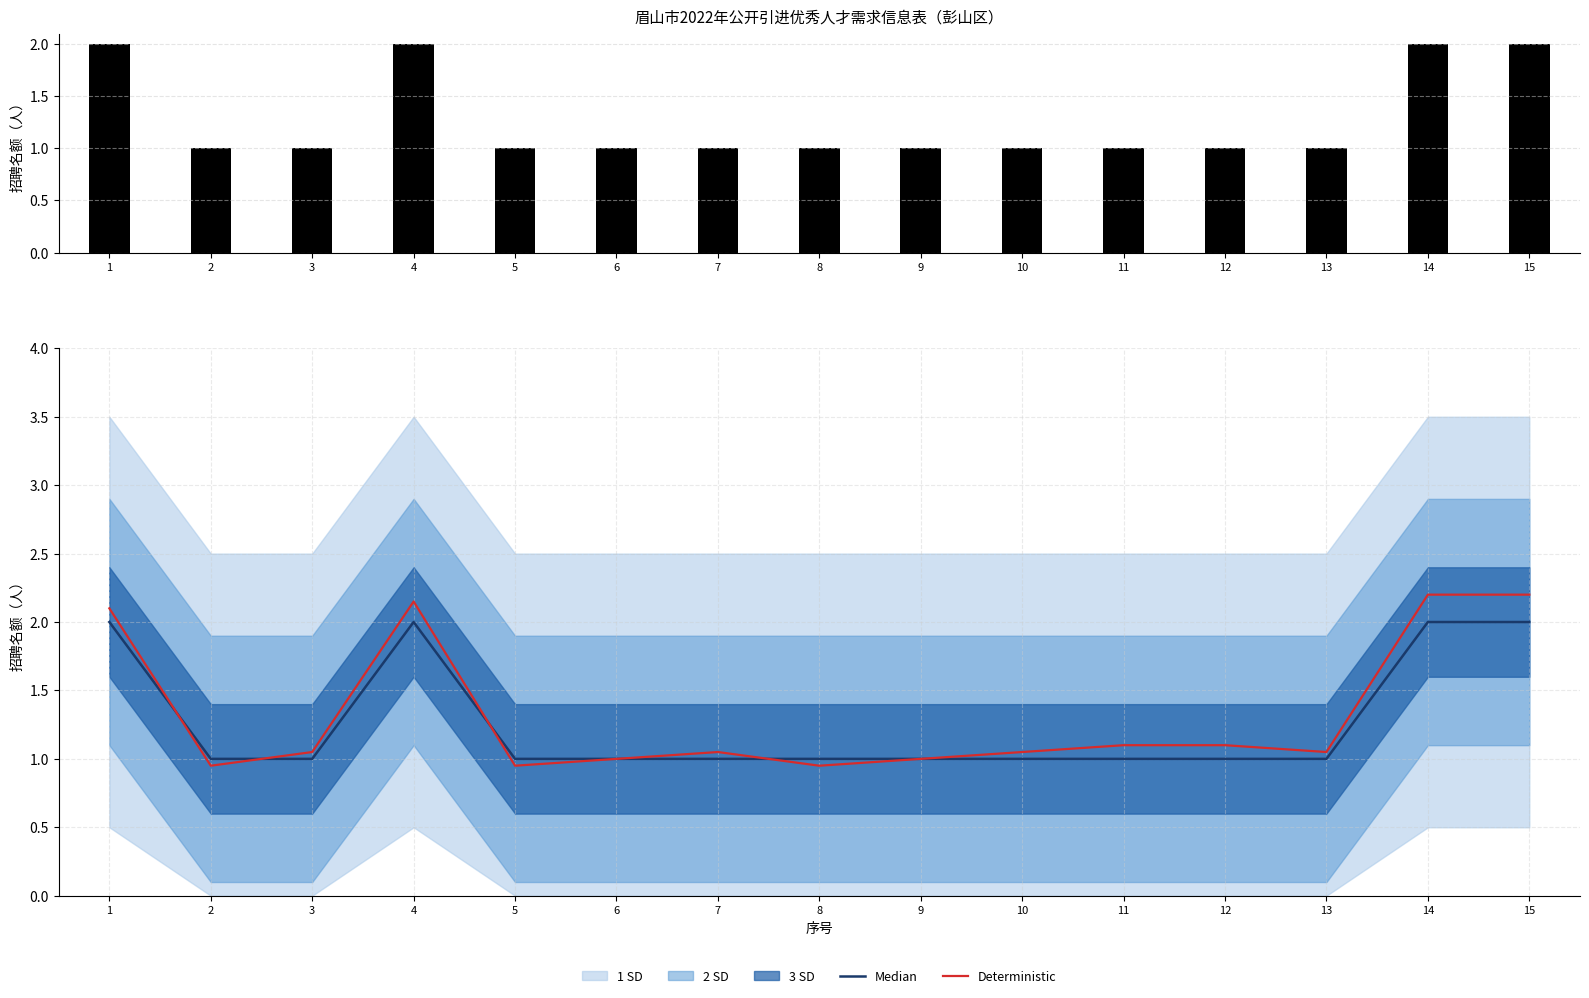

At how many categories does at least one series exceed 2?

4